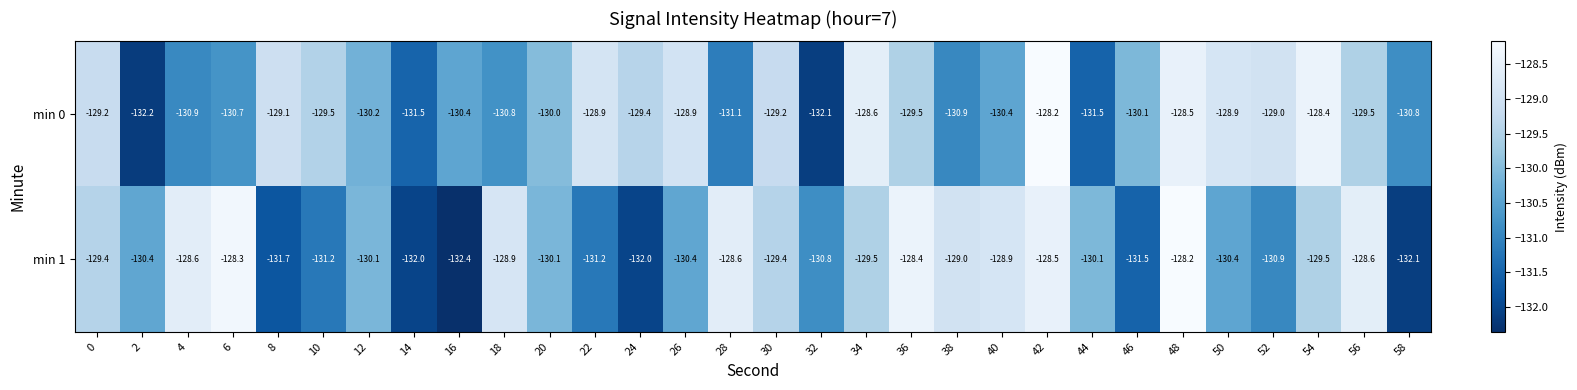

Read the min 0 value at 56.

-129.5